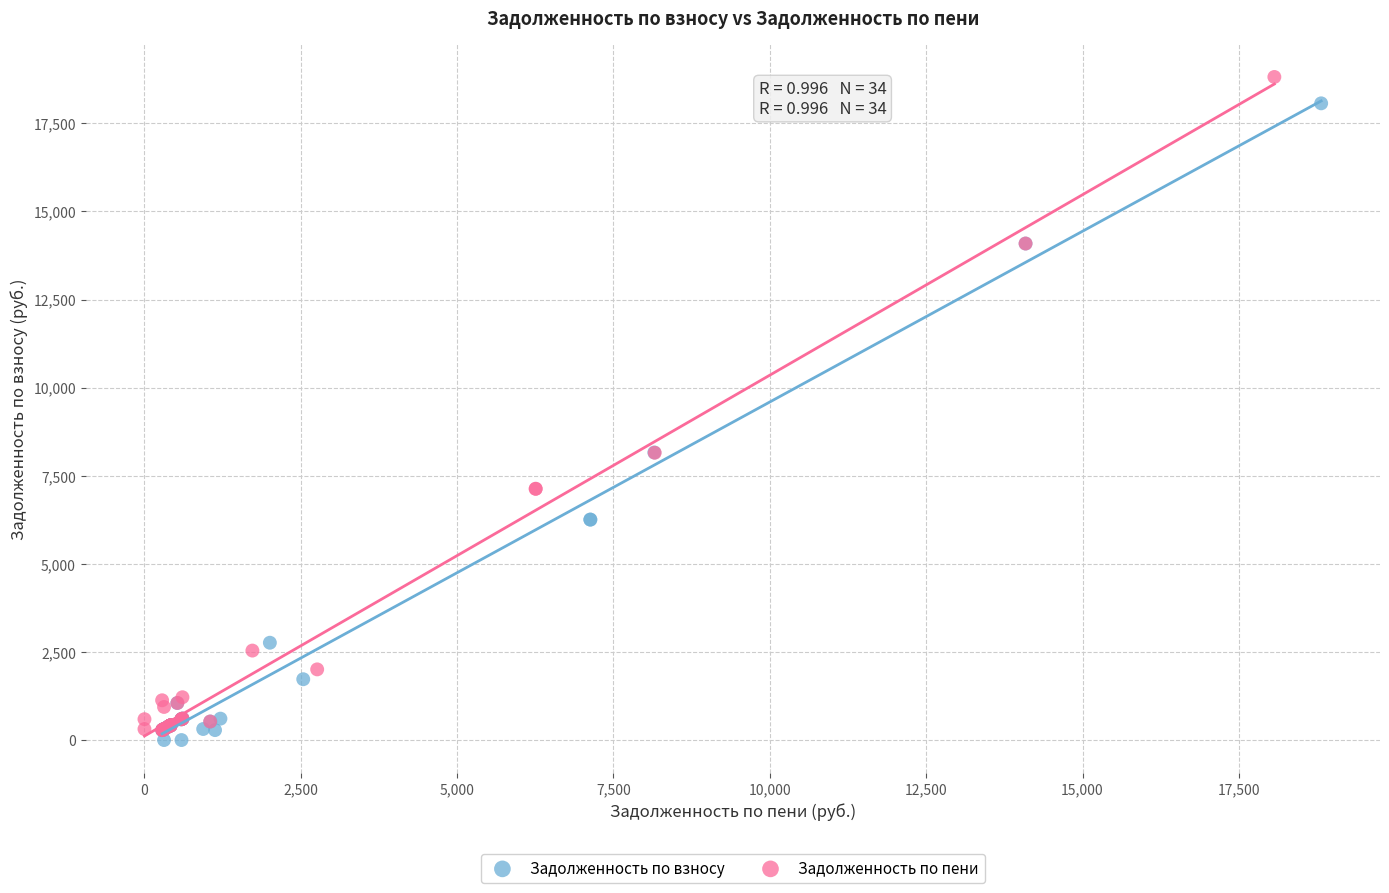

Which series contains the lowest Y value?

Задолженность по взносу